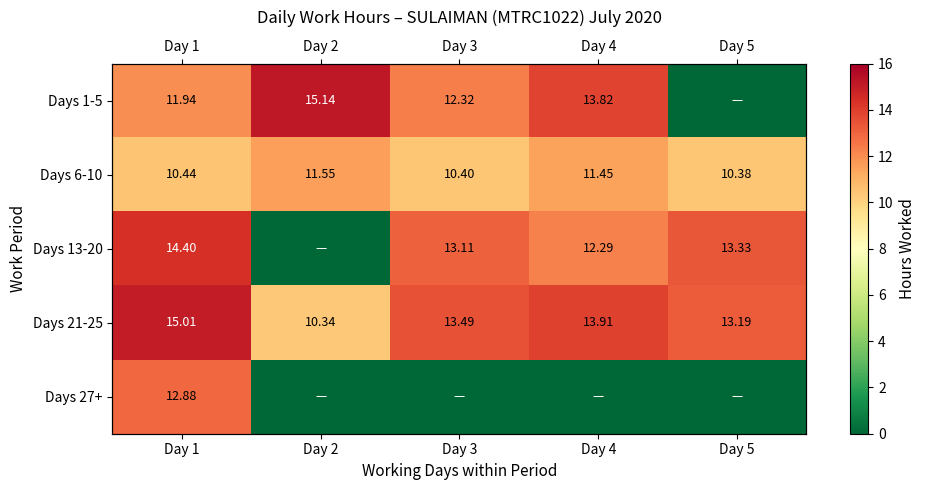

The value of Days 1-5 at Day 2 is 7.8. True or false?

False